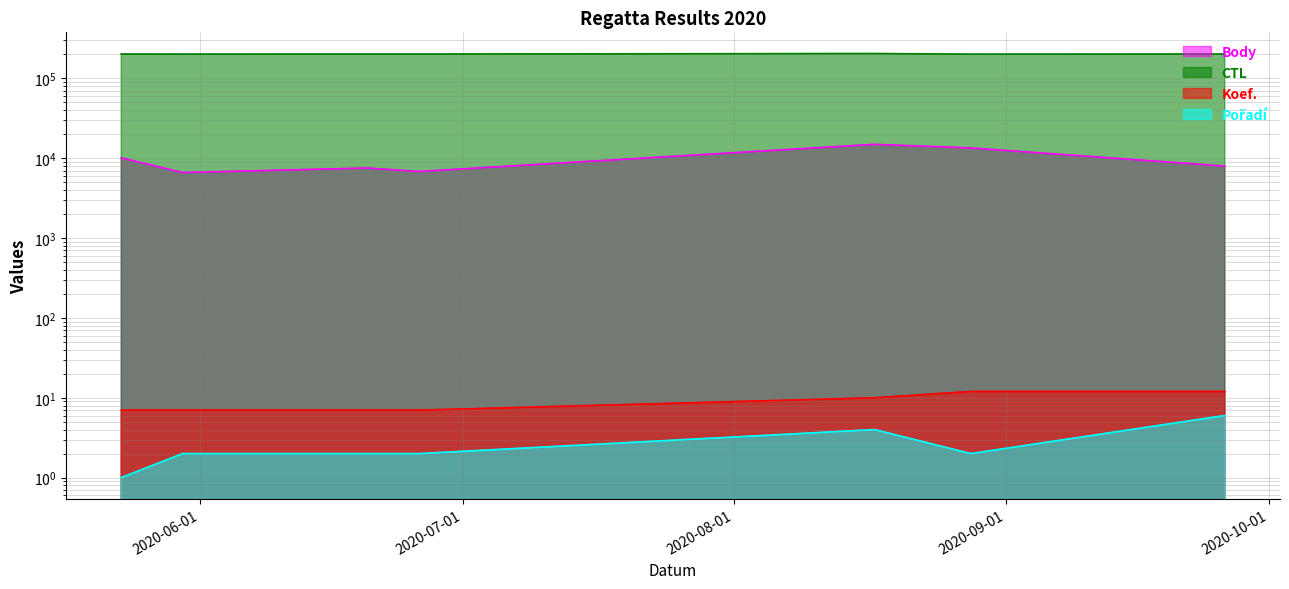

Read the Koef. value at 2020-06-20.

7